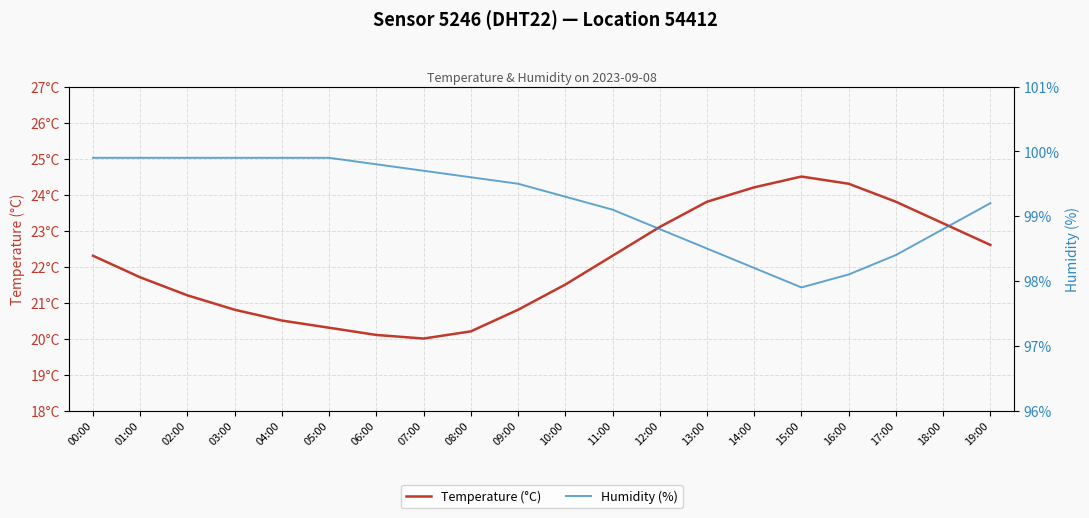

What is the minimum value for Temperature (°C)?

20.0